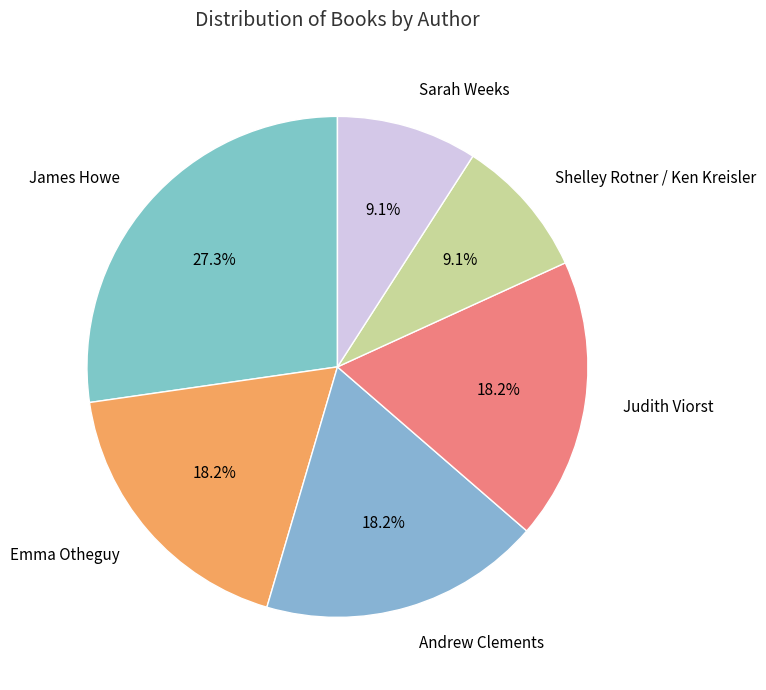

How many segments does this pie chart have?

6